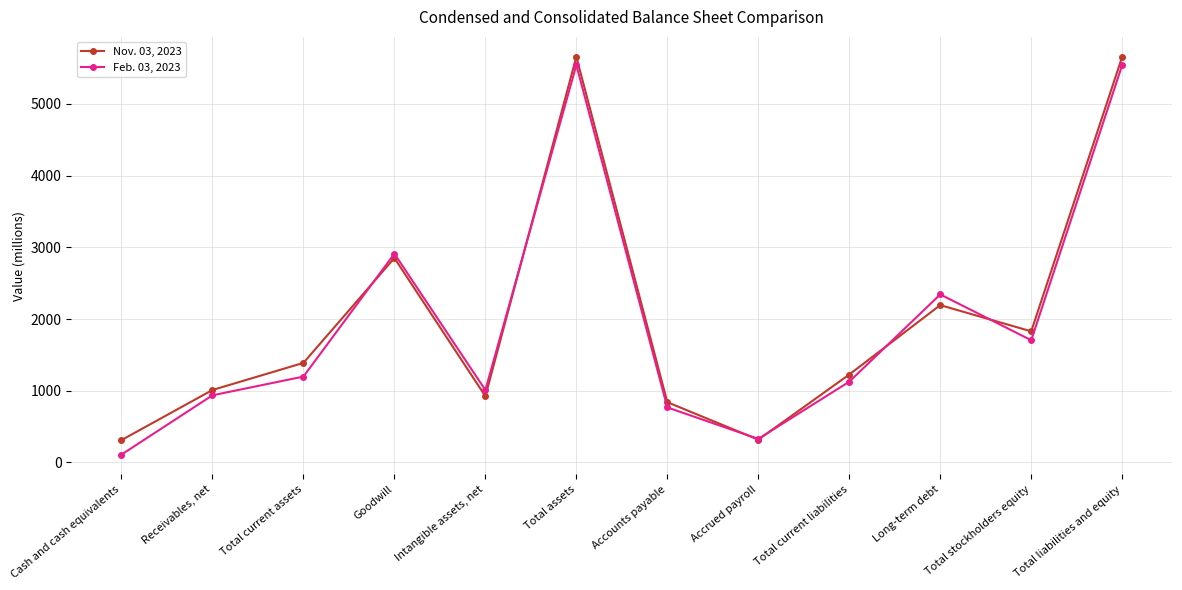

What is the sum of the Feb. 03, 2023 values at Goodwill and Receivables, net?

3847